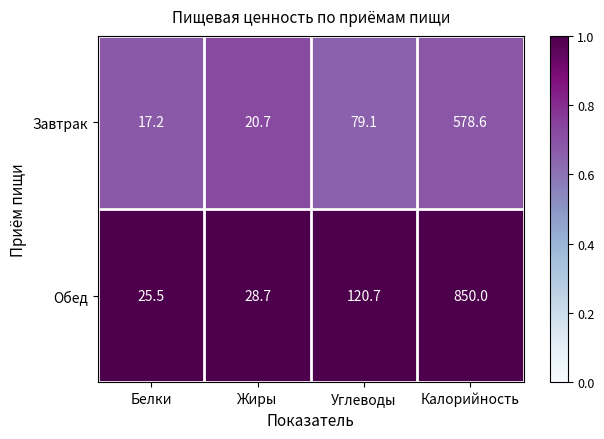

What is the average value of the Обед series?

256.2